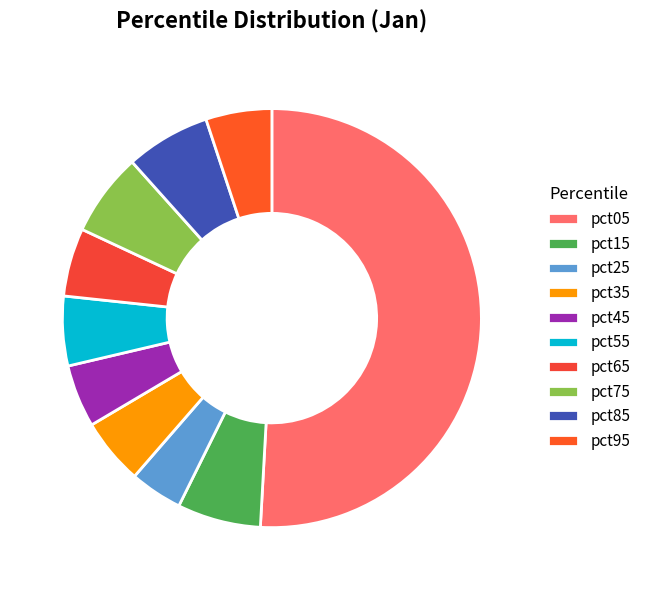

Which category has the biggest portion of the pie?

pct05